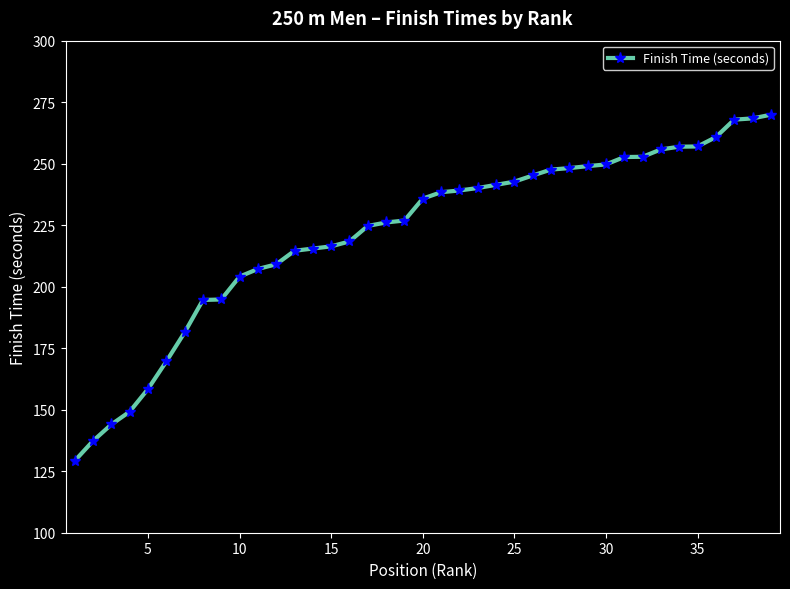

What is the average value?

221.6